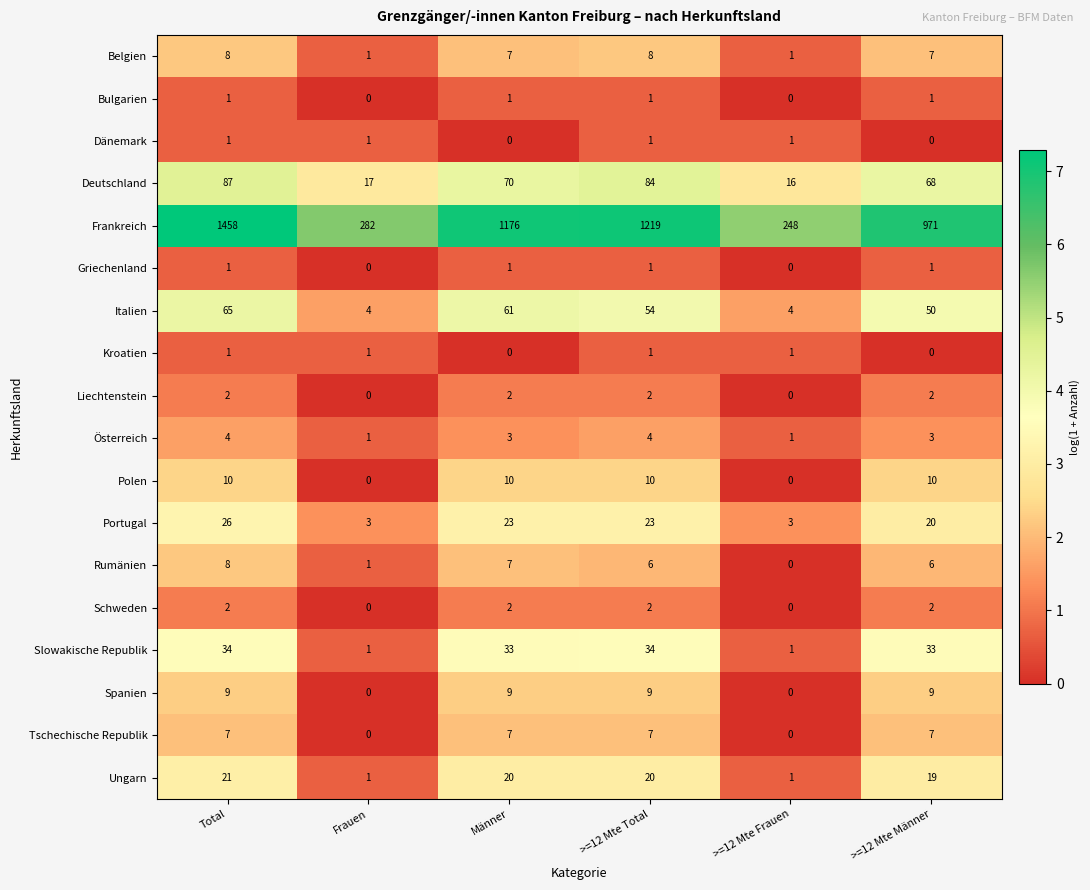

What is the spread (max minus min) of values at >=12 Mte Frauen?

248